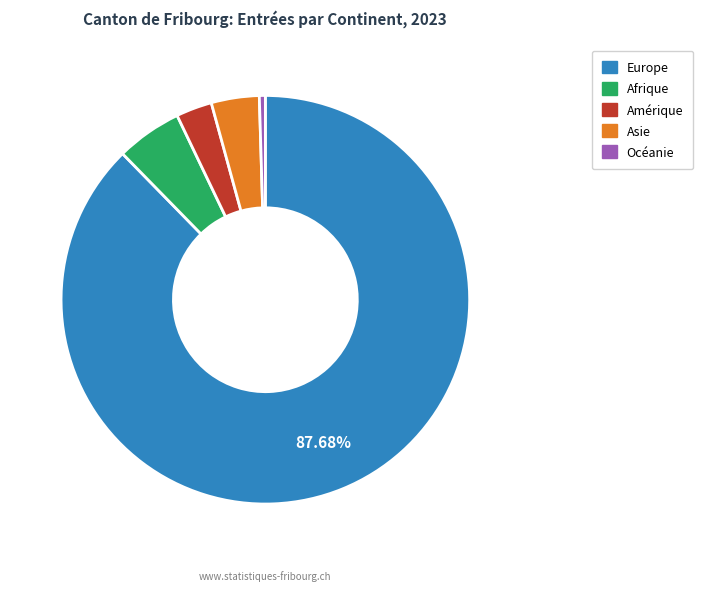

What portion of the pie excludes Europe?

12.3%